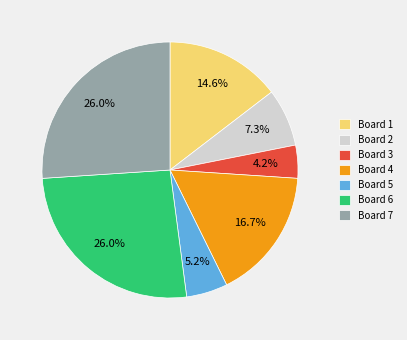

What is the ratio of the value at Board 3 to the value at Board 2?

0.6